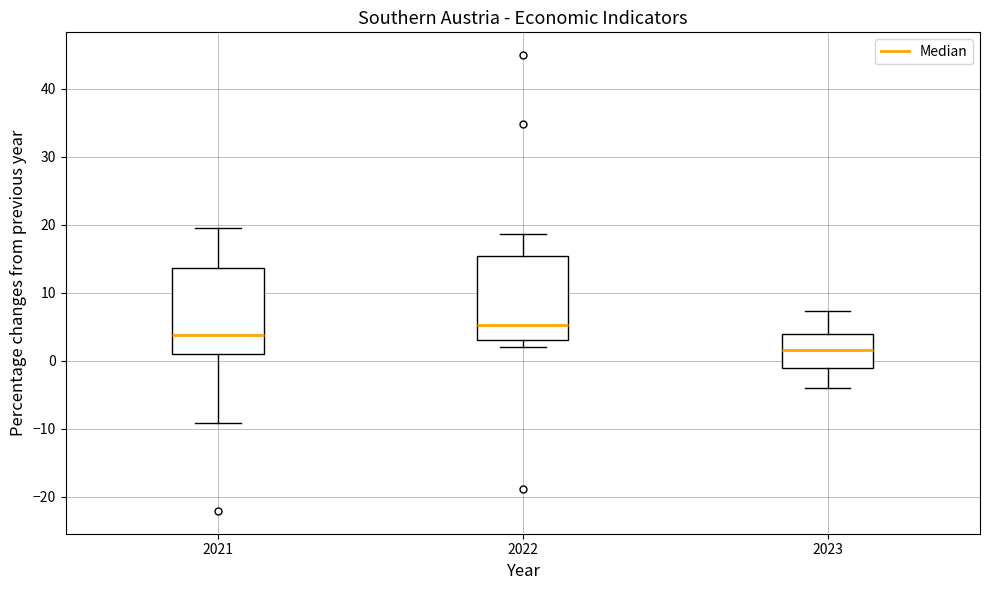

Reading left to right, transcribe this box plot: for each box, give where its median line is, the range the box spans, and where its two whiskers end, as read against the y-axis. The values are not printed on the chart, so give them approximately, as read against the axis.

2021: median 4, box 1 to 14, whiskers -9 to 19
2022: median 5, box 3 to 15, whiskers 2 to 19
2023: median 2, box -1 to 4, whiskers -4 to 7